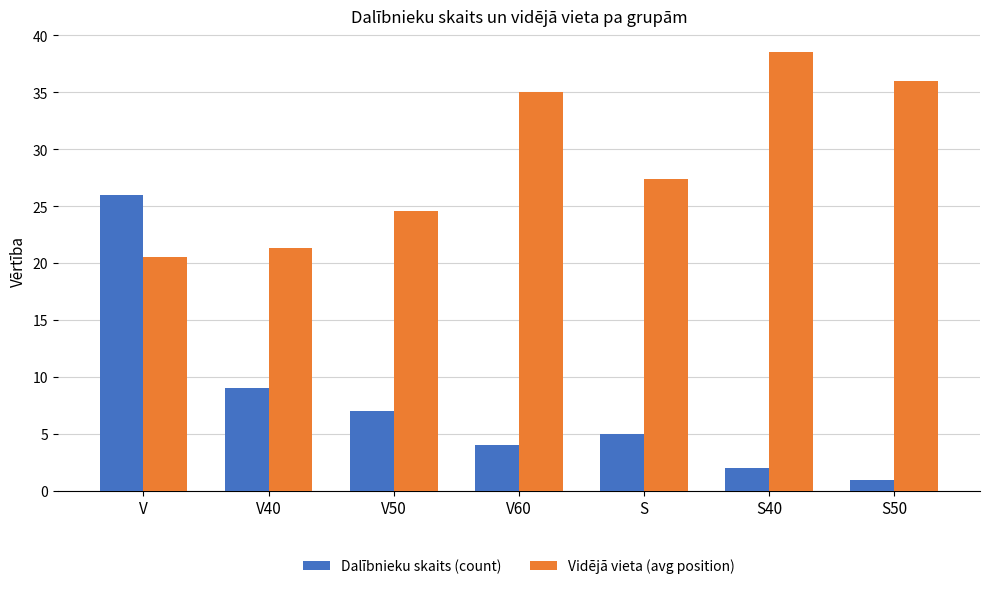

What is the label of the 5th bar from the left?

S